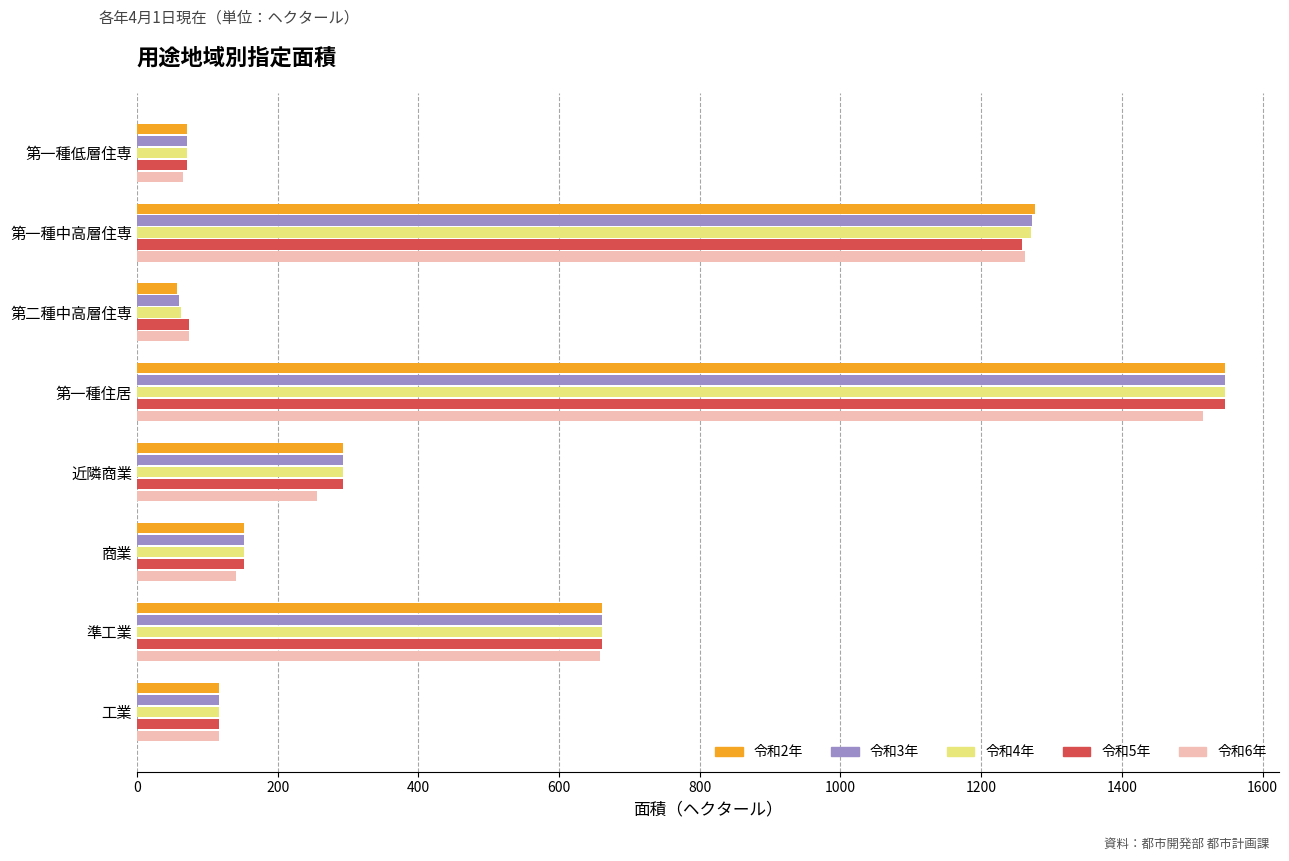

List the labels in order of 令和2年 value, largest first.

第一種住居, 第一種中高層住専, 準工業, 近隣商業, 商業, 工業, 第一種低層住専, 第二種中高層住専